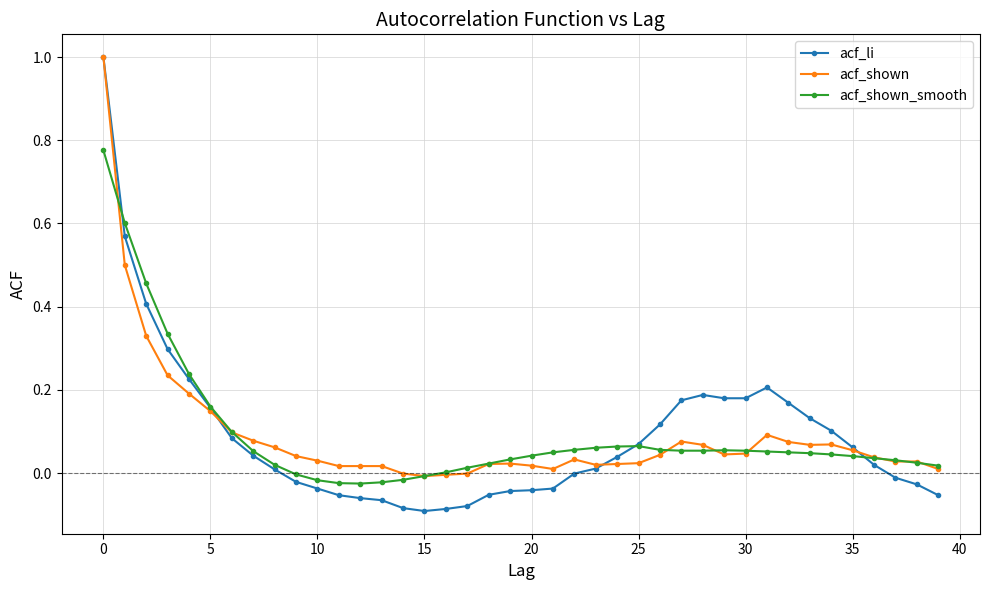

Which series has the largest range (max minus min)?

acf_li